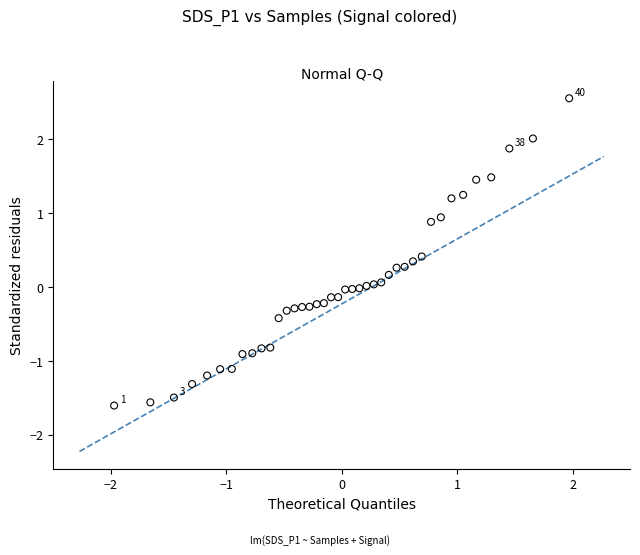

What is the range of X values (max minus min)?

3.9